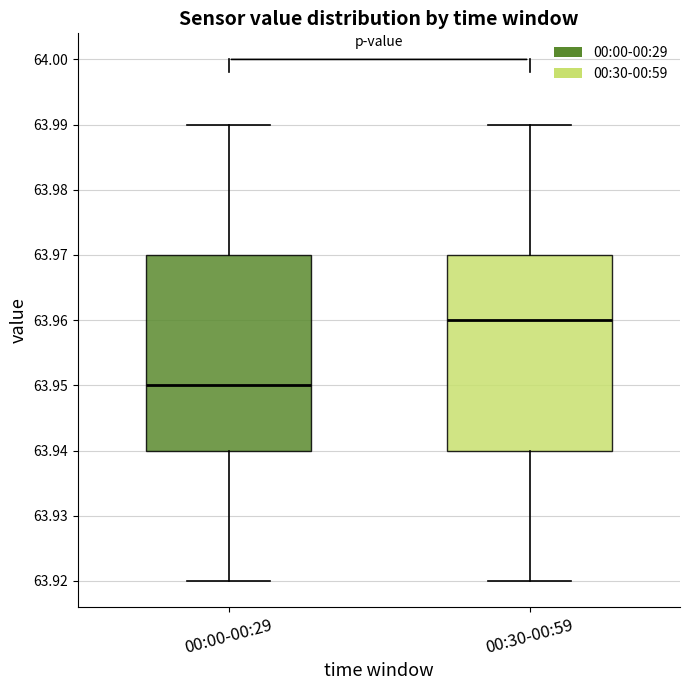

Where is the upper edge of the box for 00:30-00:59 on the y-axis? The values are not printed on the chart, so give them approximately, as read against the axis.

63.97